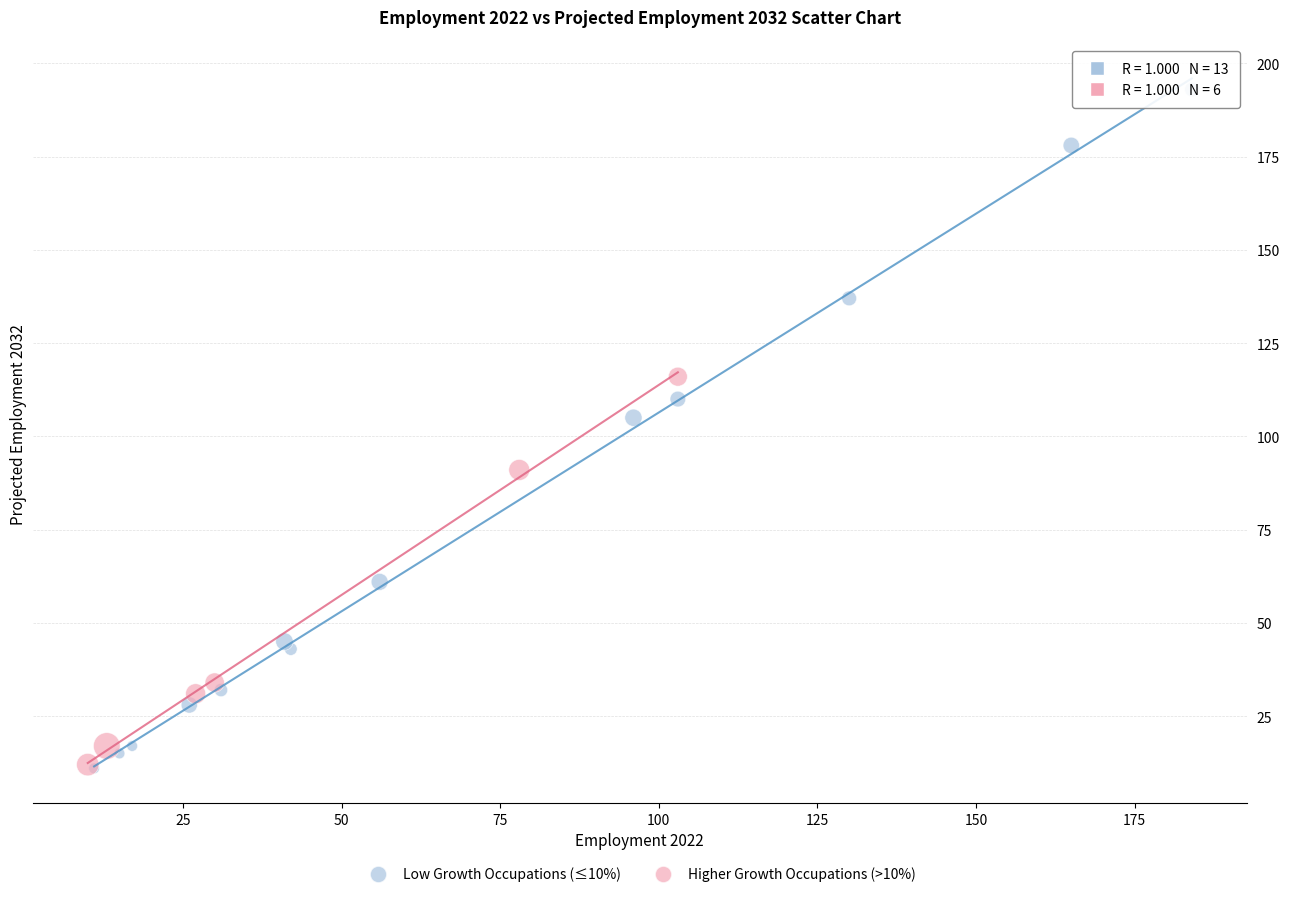

Which series has the largest Y range (max minus min)?

Low Growth Occupations (≤10%)